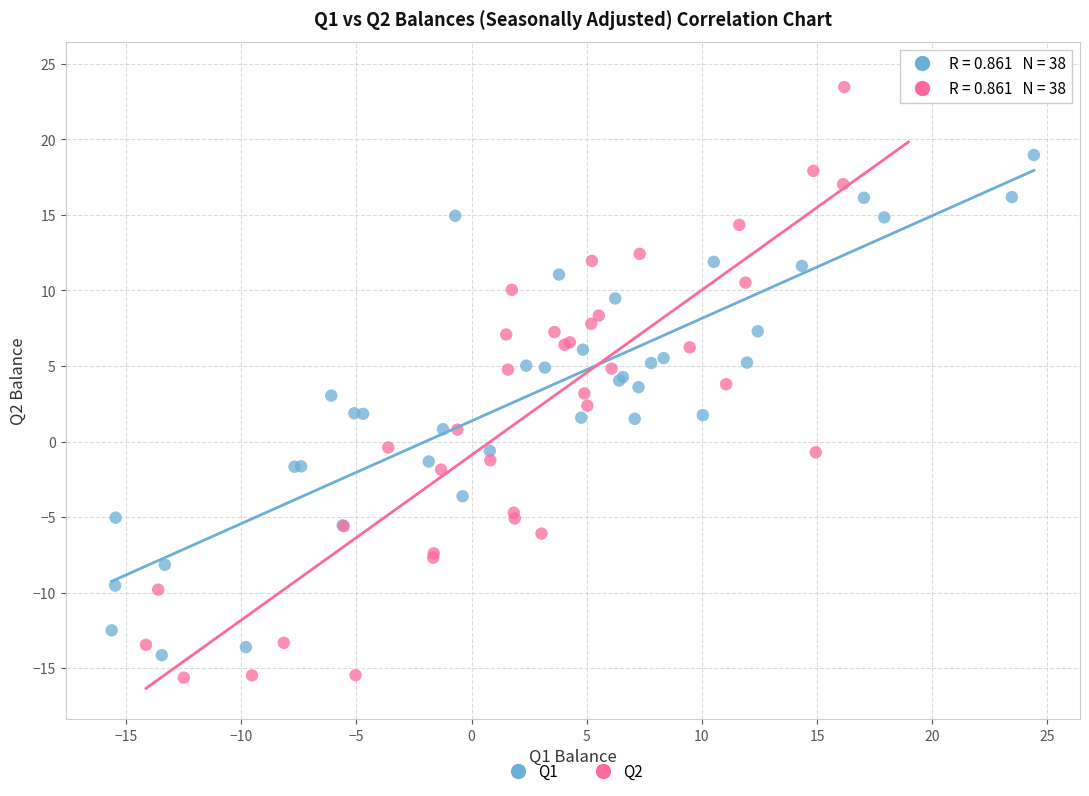

Which series reaches the maximum Y coordinate?

Q2